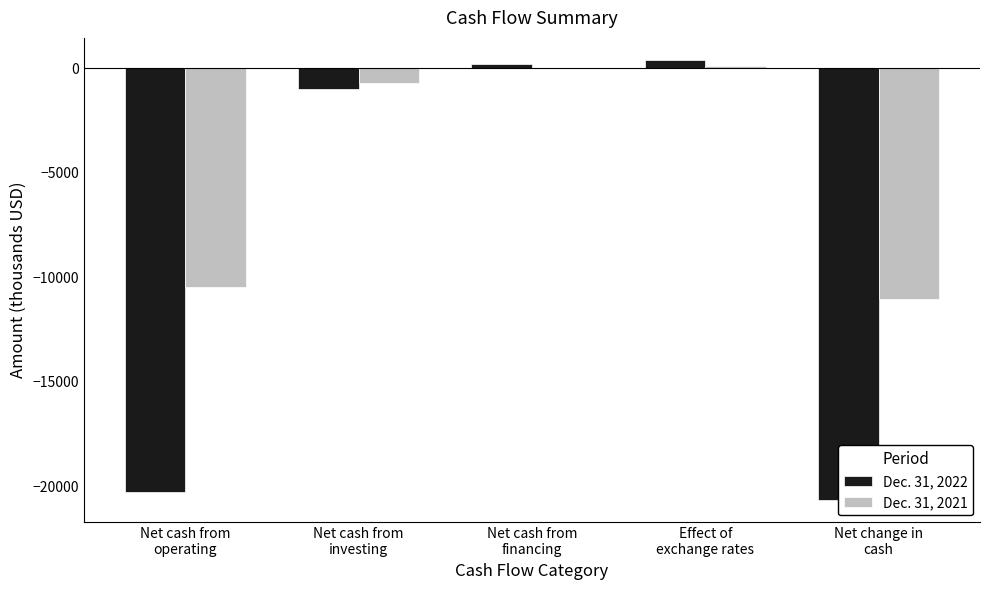

What are all the series names shown in the legend?

Dec. 31, 2022, Dec. 31, 2021